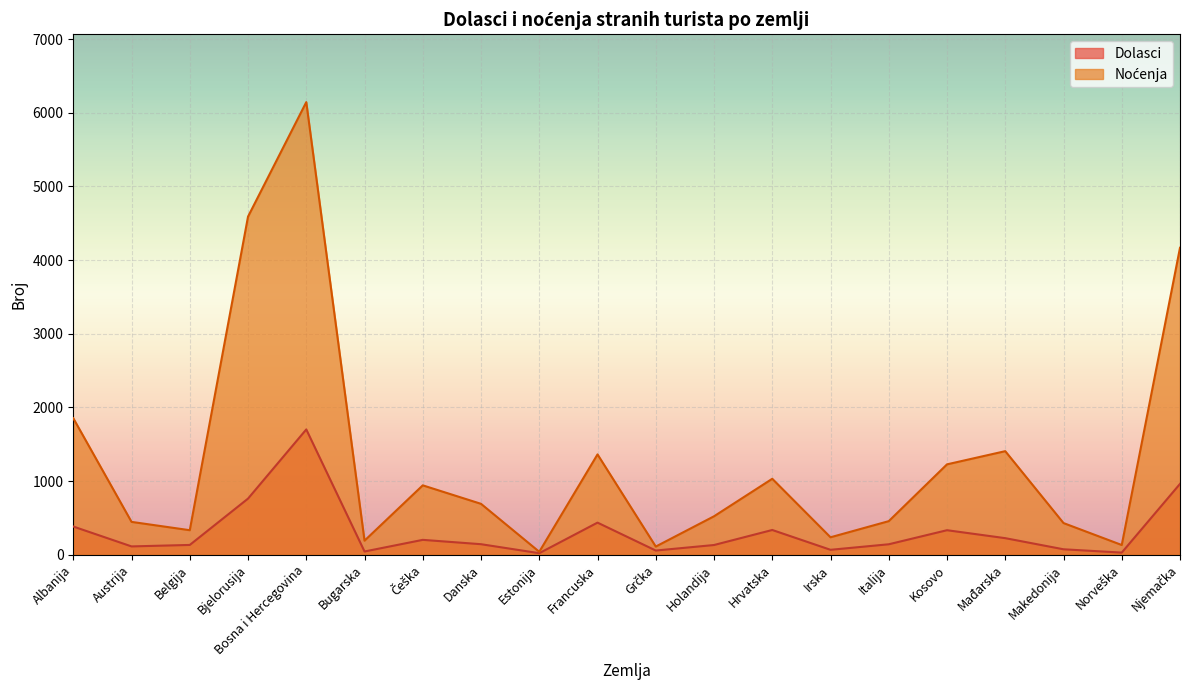

Which category has the highest value in the Noćenja series?

Bosna i Hercegovina